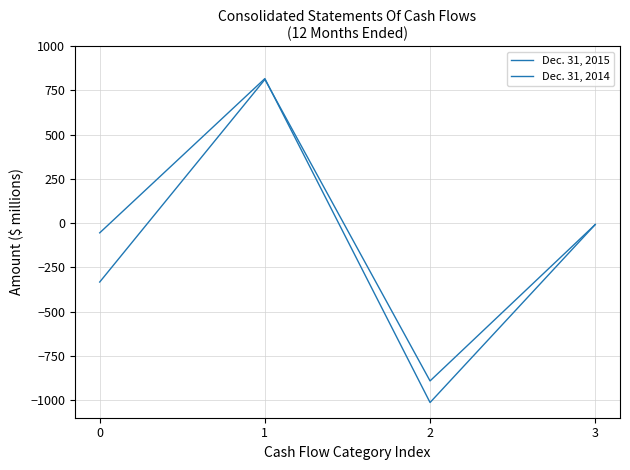

What is the difference between the Dec. 31, 2014 values at 2 and 1?

1704